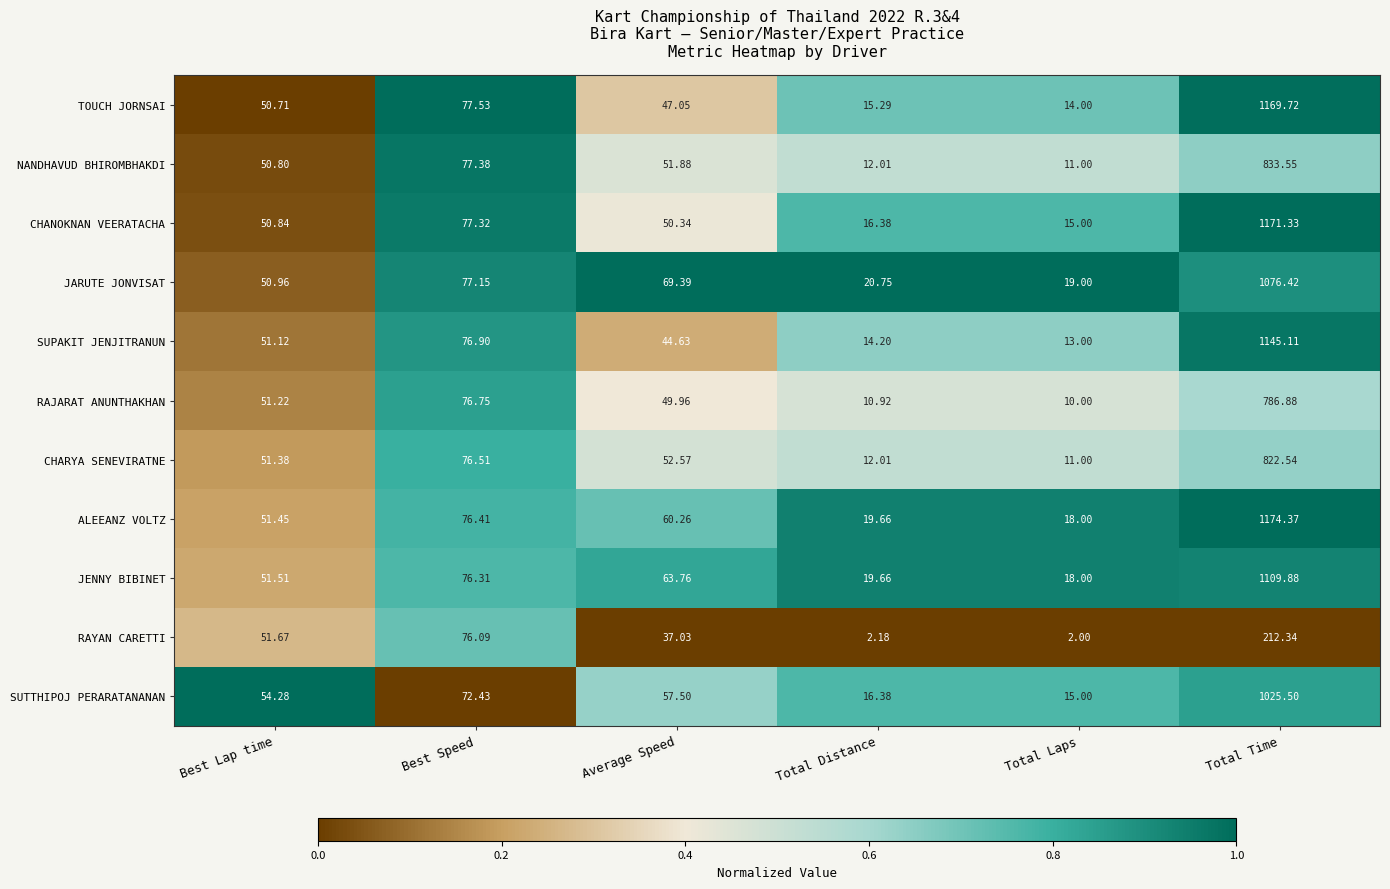

Rank the categories by NANDHAVUD BHIROMBHAKDI value from lowest to highest.

Total Laps, Total Distance, Best Lap time, Average Speed, Best Speed, Total Time